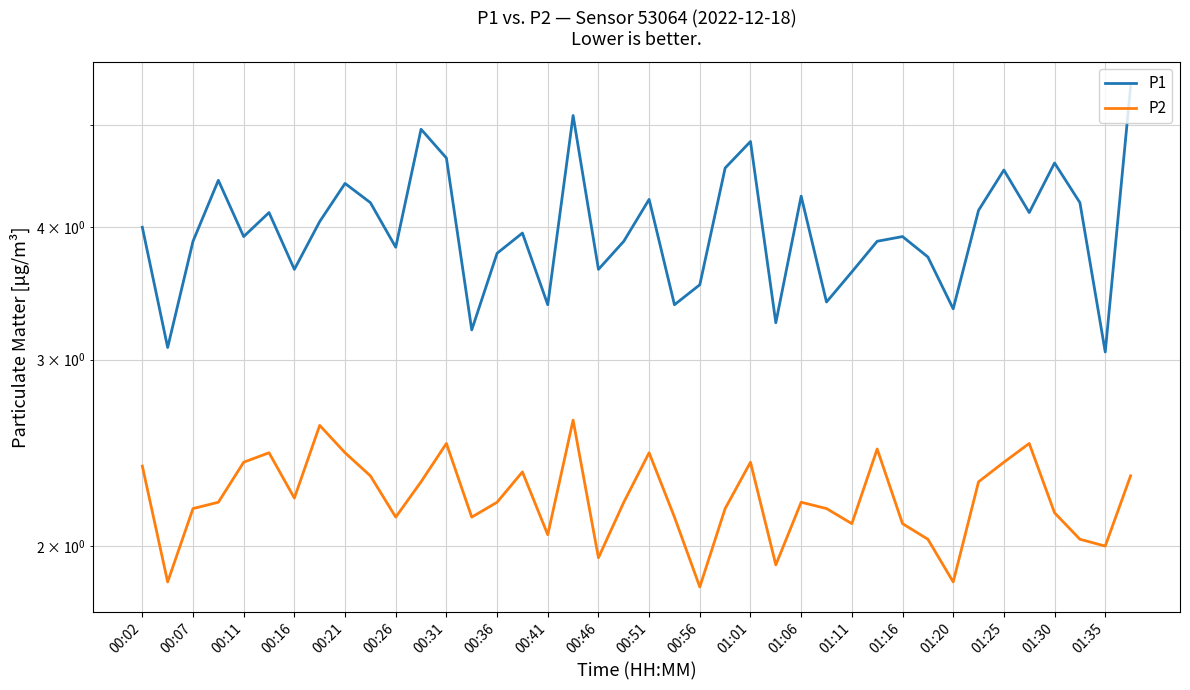

How many lines are shown in the chart?

2